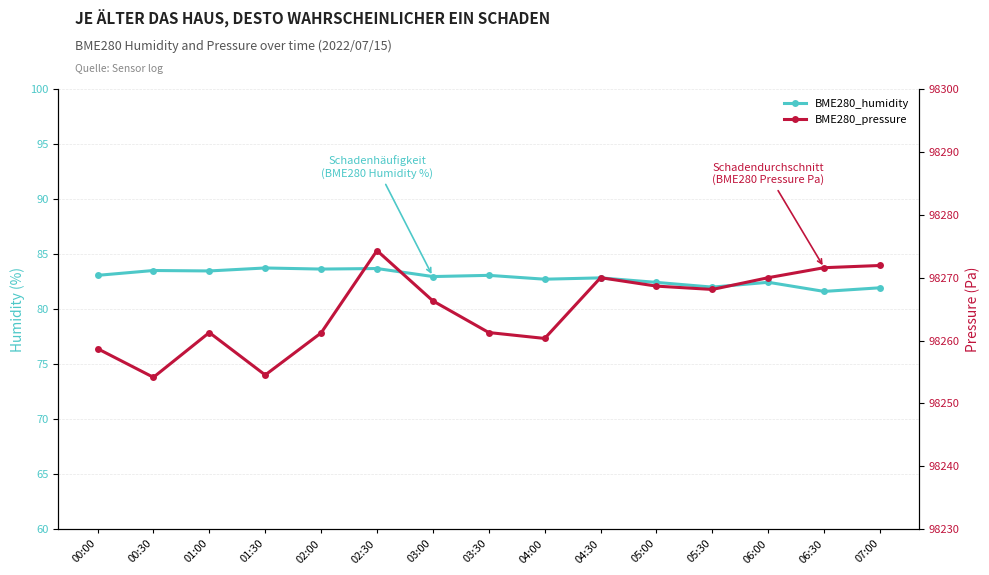

Which series changed the most between 00:00 and 04:30?

BME280_pressure